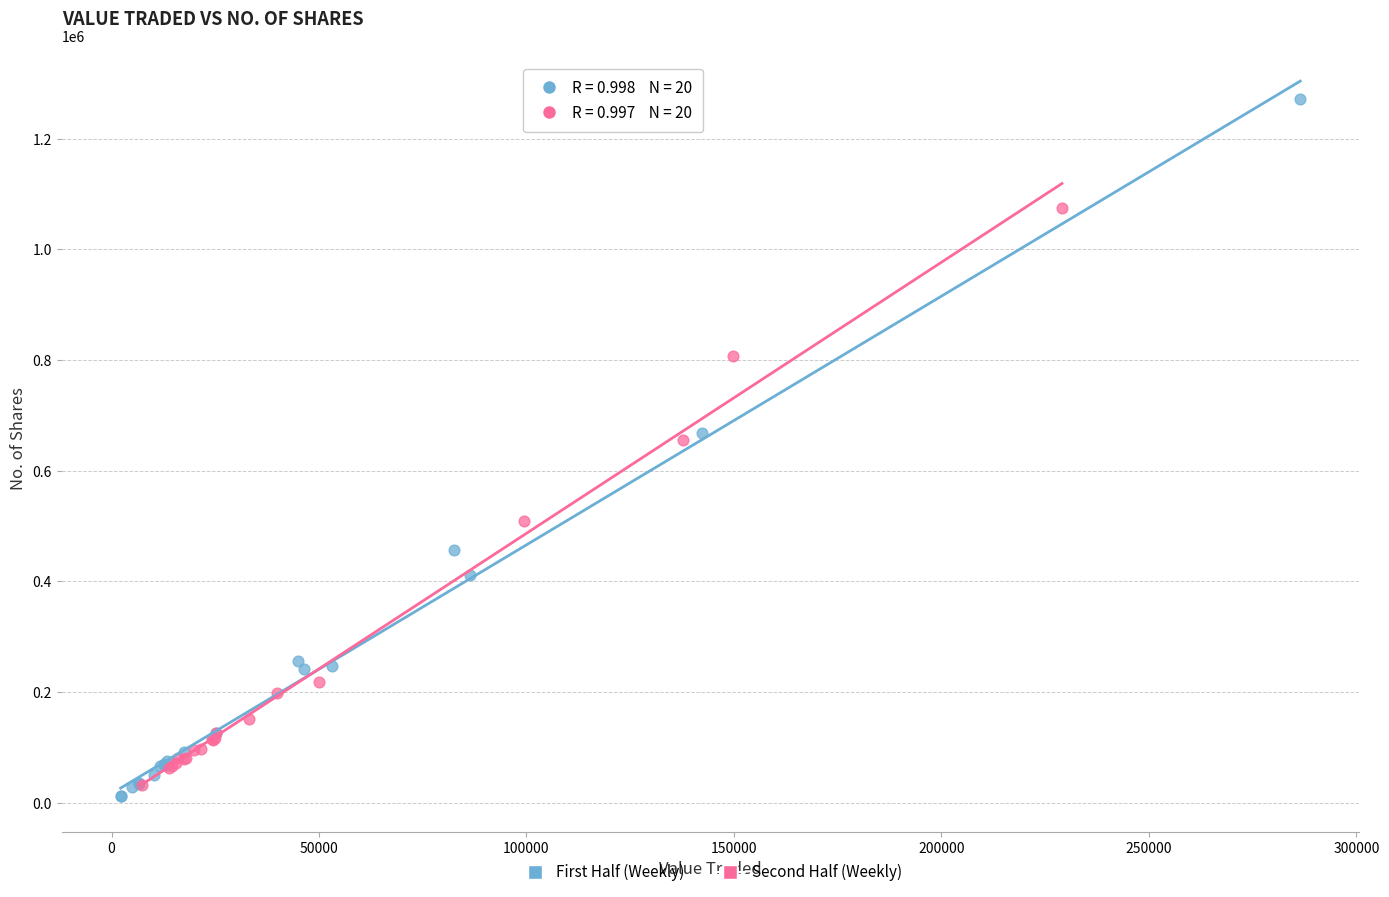

Which series reaches the maximum Y coordinate?

First Half (Weekly)